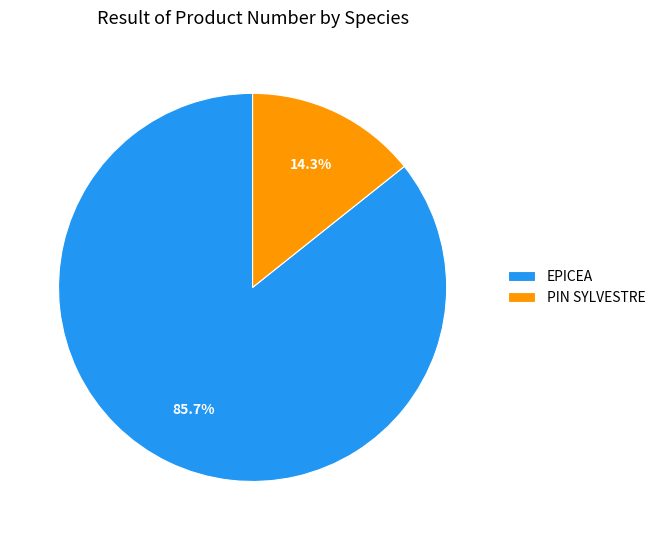

To the nearest percent, what percentage of the pie is PIN SYLVESTRE?

14%